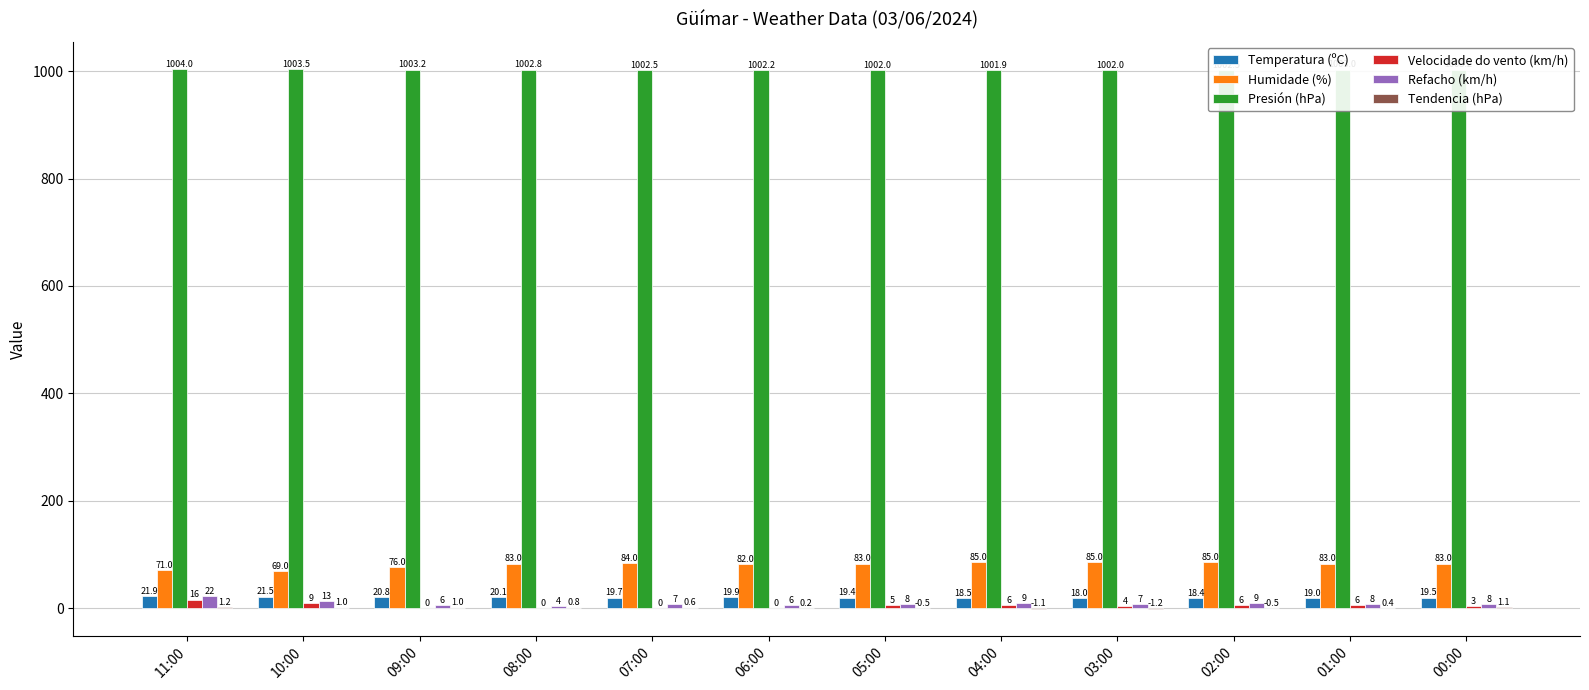

Which category has the highest value in the Temperatura (ºC) series?

11:00